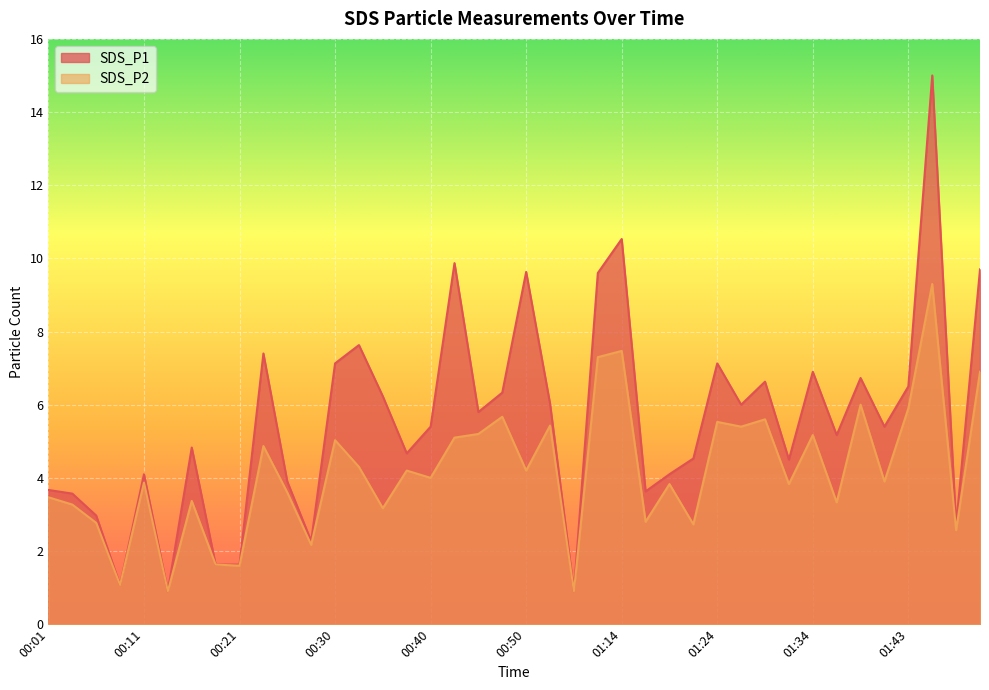

What is the maximum value for SDS_P1?

15.0